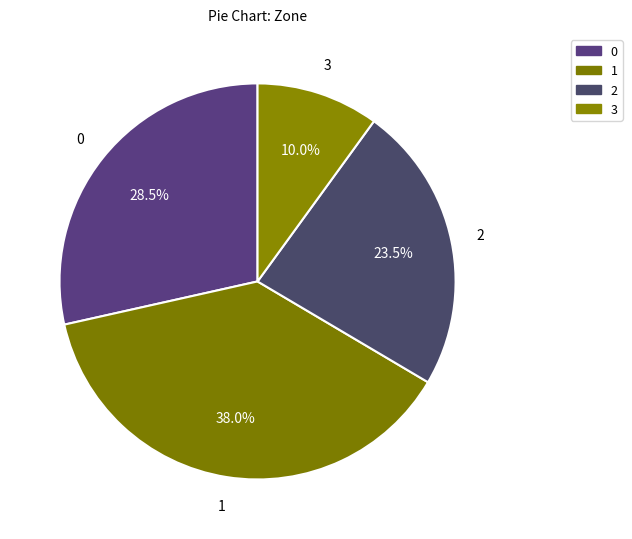

What is the largest slice in the pie chart?

1